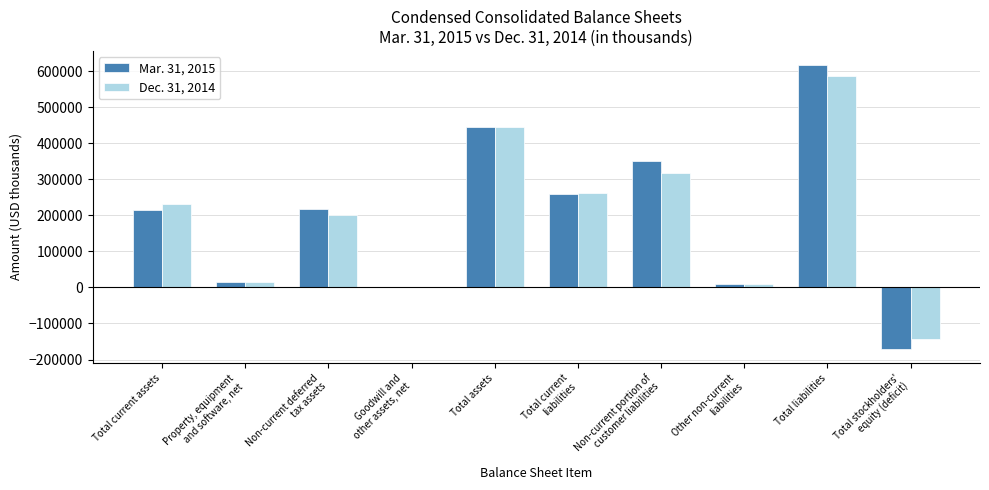

What is the average value of the Dec. 31, 2014 series?

192774